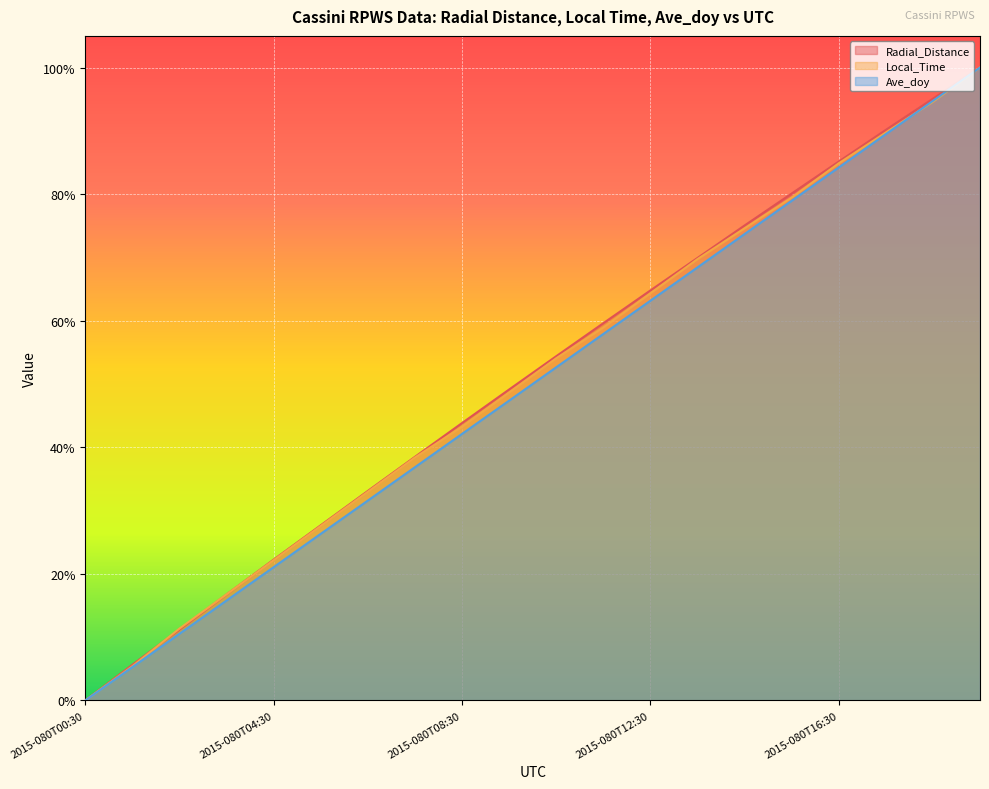

What is the difference between the Local_Time values at 2015-080T10:30 and 2015-080T14:30?

0.2